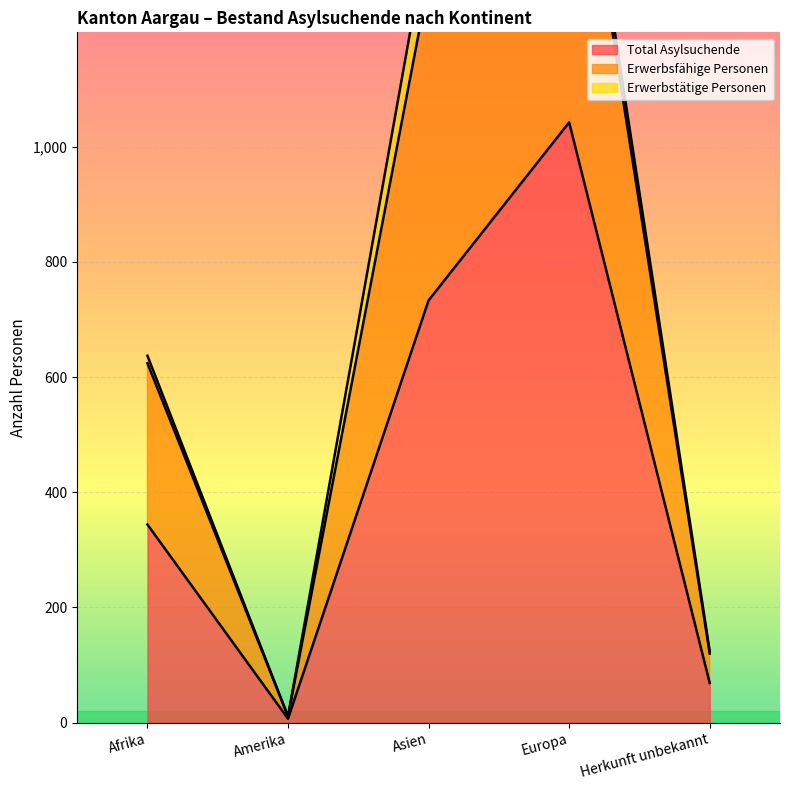

At which category does Total Asylsuchende reach its first local peak?

Europa